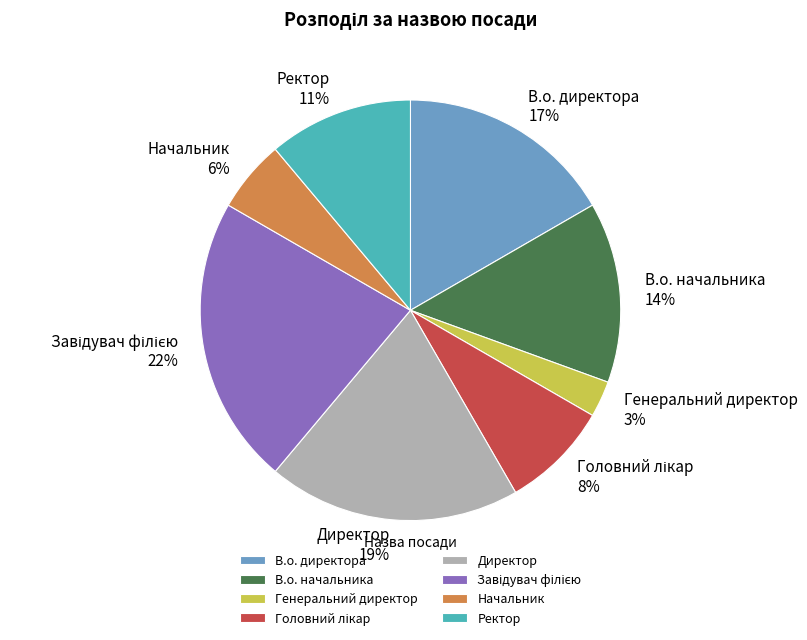

Count the number of slices in the pie.

8